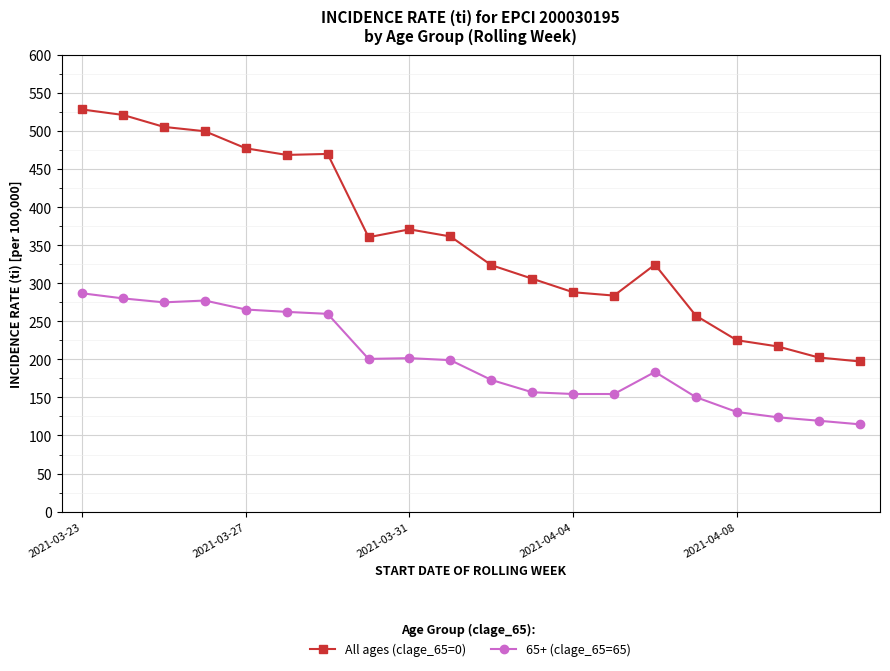

In 65+ (clage_65=65), how many points are higher than both neighbors (excluding endpoints)?

3